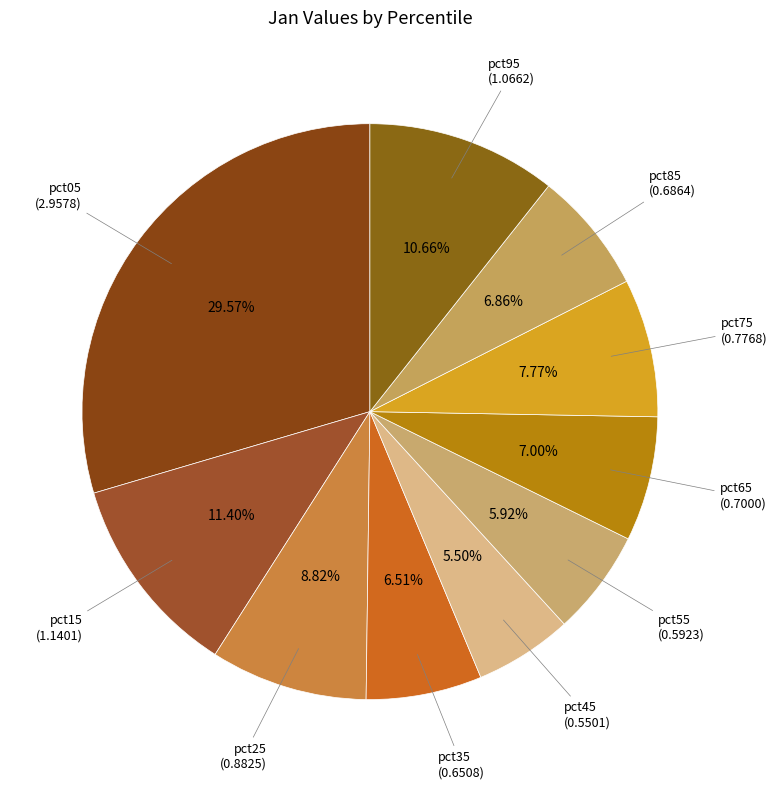

How many segments does this pie chart have?

10